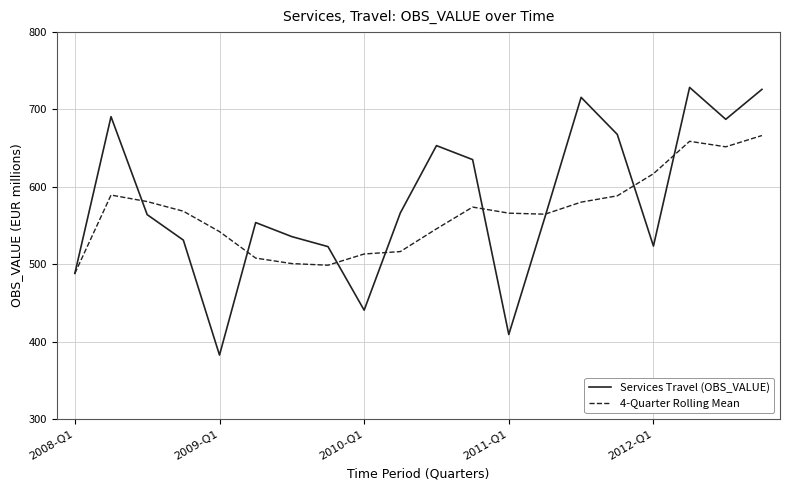

What are all the series names shown in the legend?

Services Travel (OBS_VALUE), 4-Quarter Rolling Mean